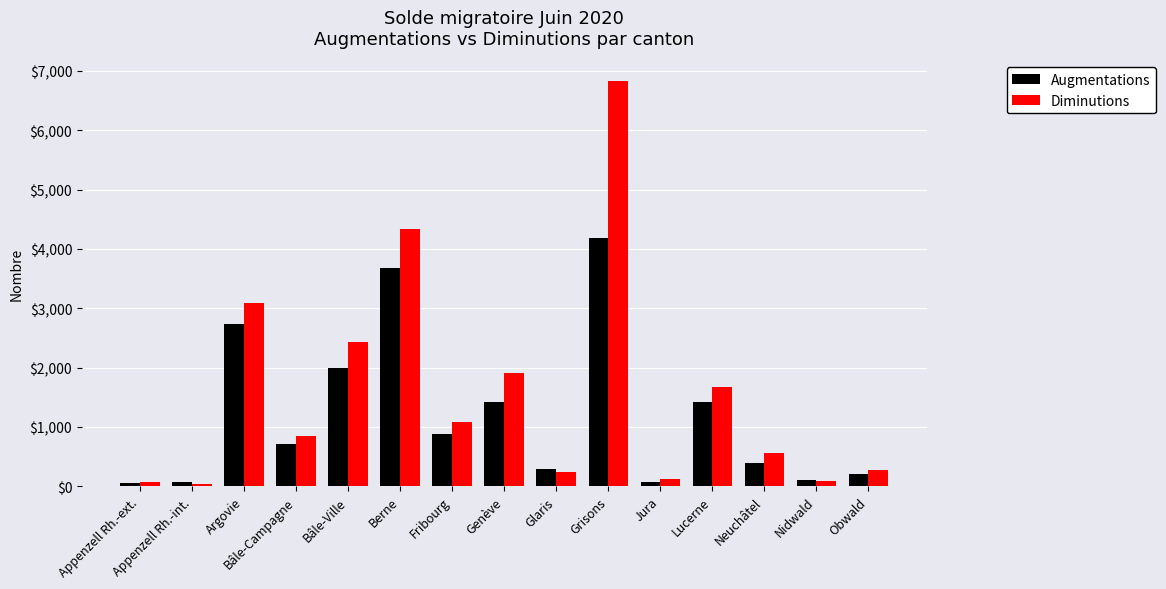

Which series changed the most between Berne and Genève?

Diminutions